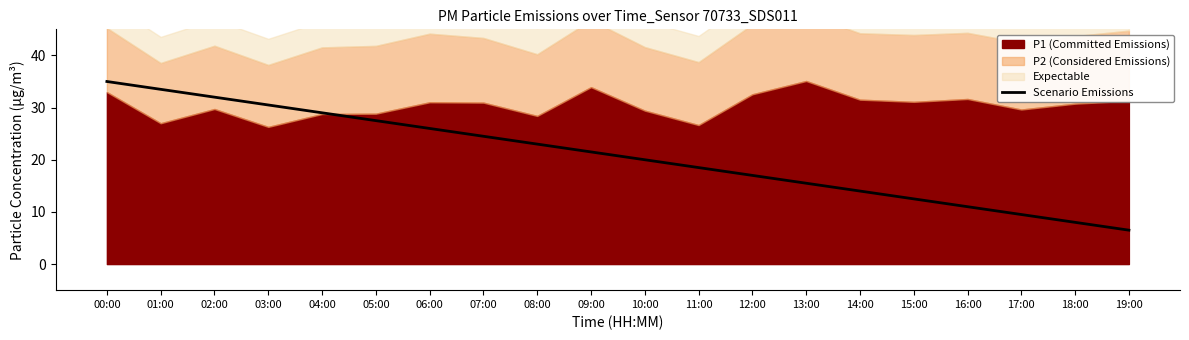

Reading left to right, what are all the values shown in this chart?

00:00=35.0	01:00=33.5	02:00=32.0	03:00=30.5	04:00=29.0	05:00=27.5	06:00=26.0	07:00=24.5	08:00=23.0	09:00=21.5	10:00=20.0	11:00=18.5	12:00=17.0	13:00=15.5	14:00=14.0	15:00=12.5	16:00=11.0	17:00=9.5	18:00=8.0	19:00=6.5